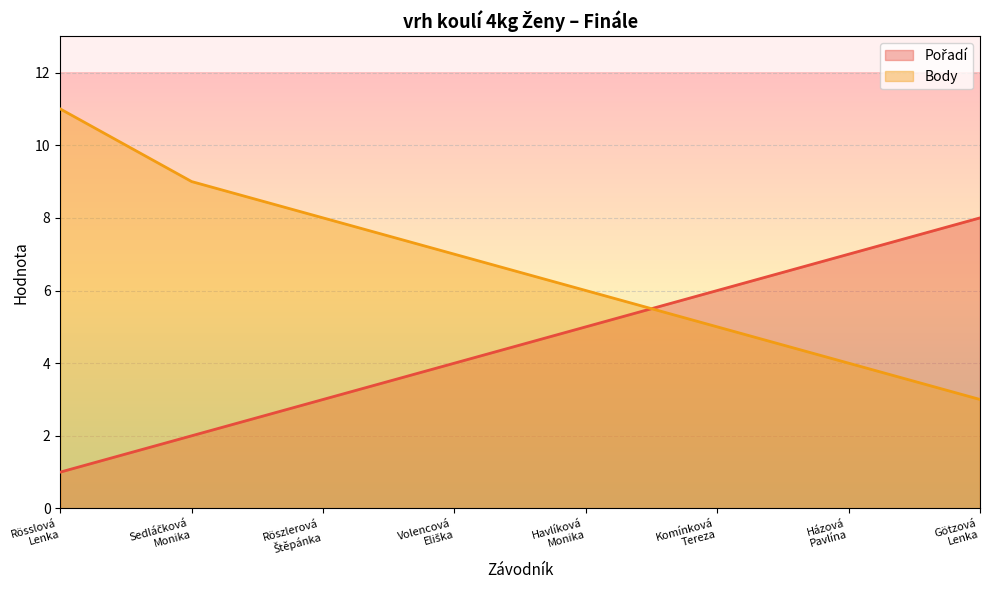

What is the difference between the Body values at Komínková
Tereza and Házová
Pavlína?

1